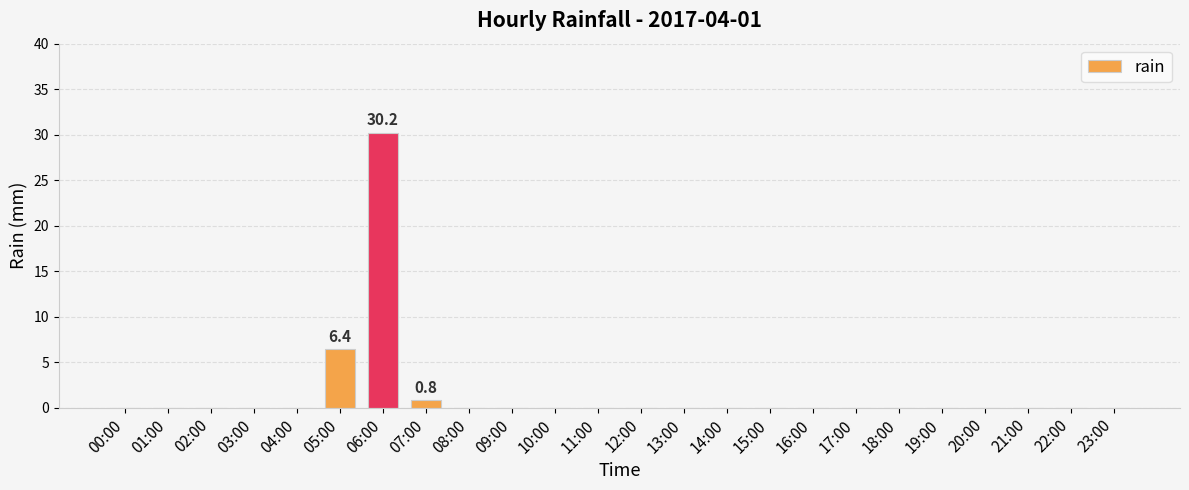

The chart shows a value of 0.8 at 07:00. True or false?

True